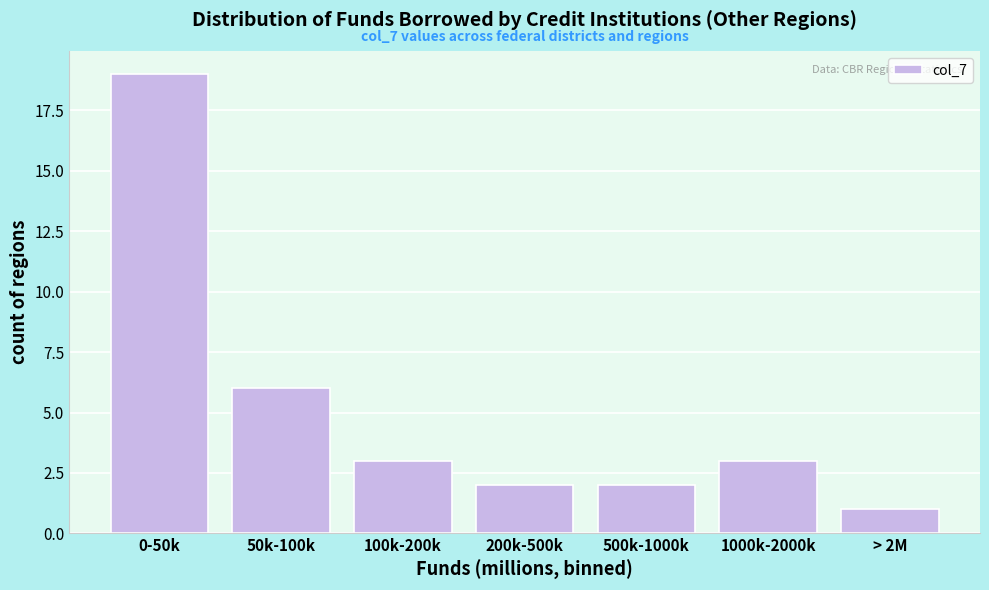

Reading left to right, extract all data points from this chart.

19	6	3	2	2	3	1